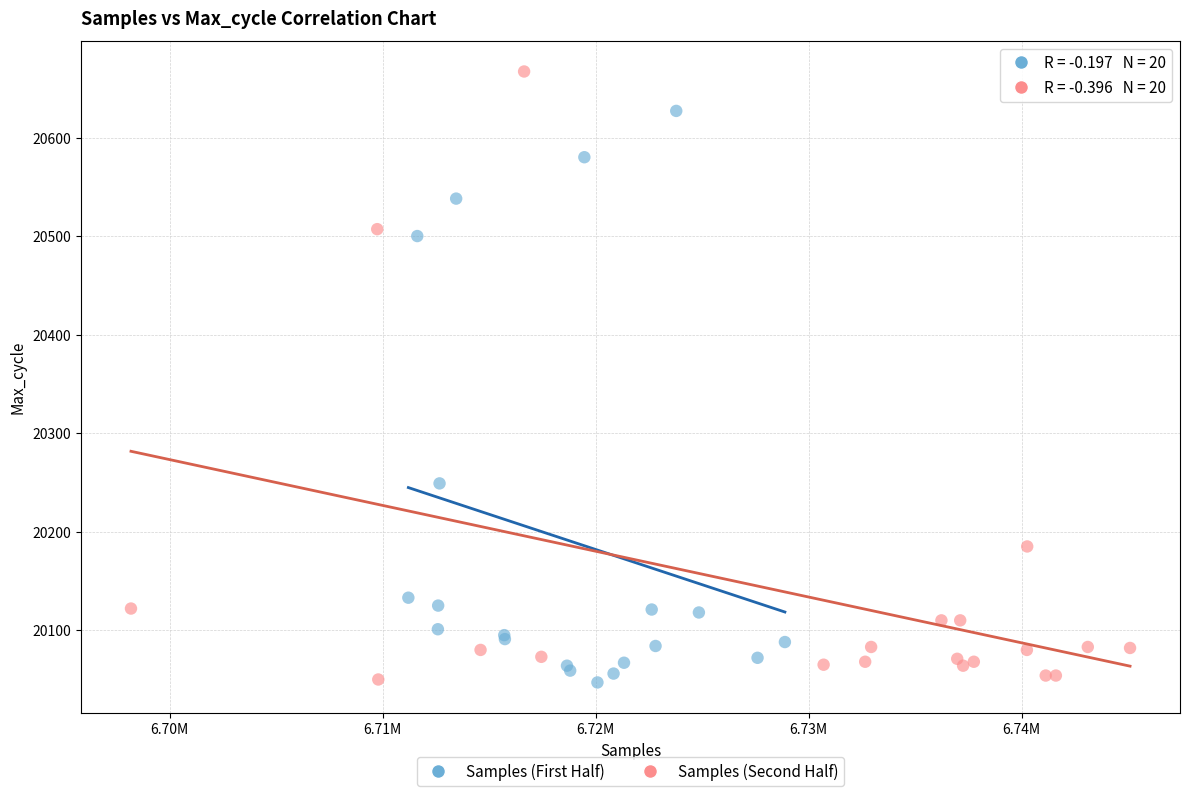

Which series has the largest Y range (max minus min)?

Samples (Second Half)